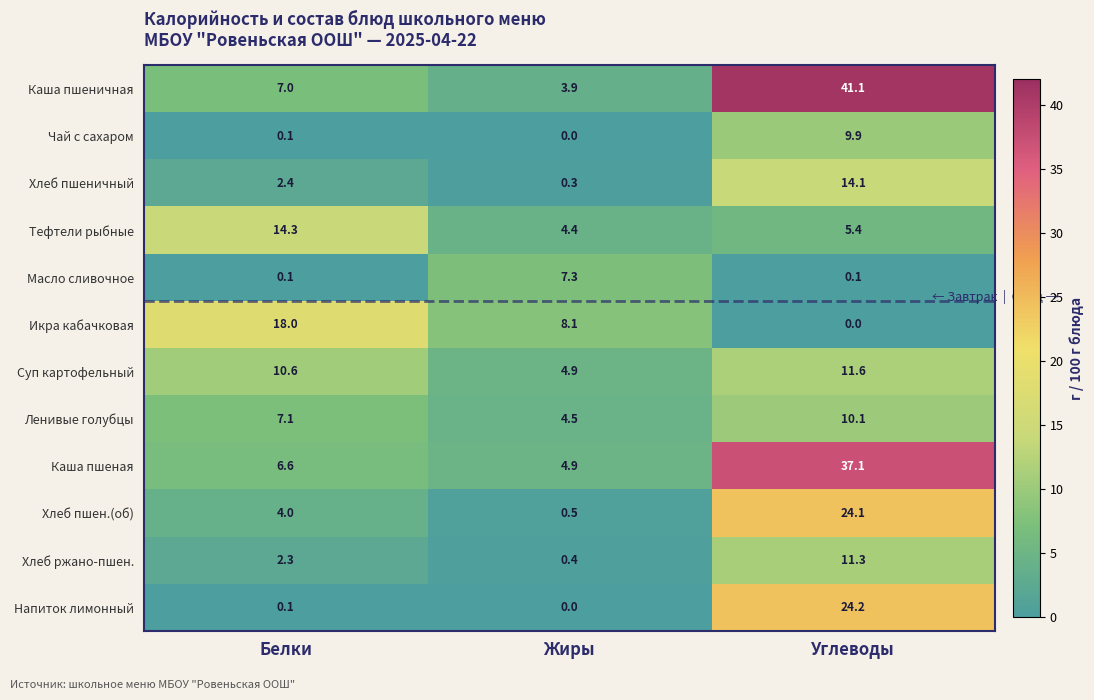

Read the Икра кабачковая value at Жиры.

8.1